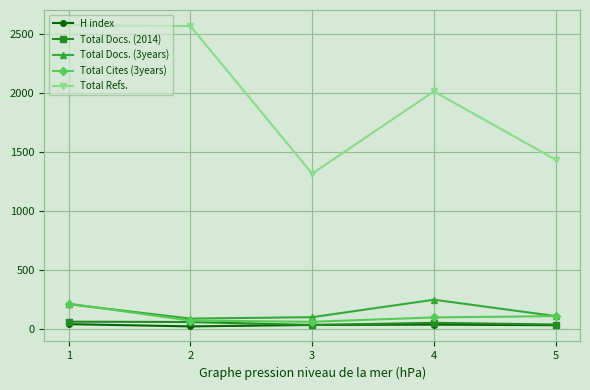

Where is the first local minimum for Total Refs.?

3